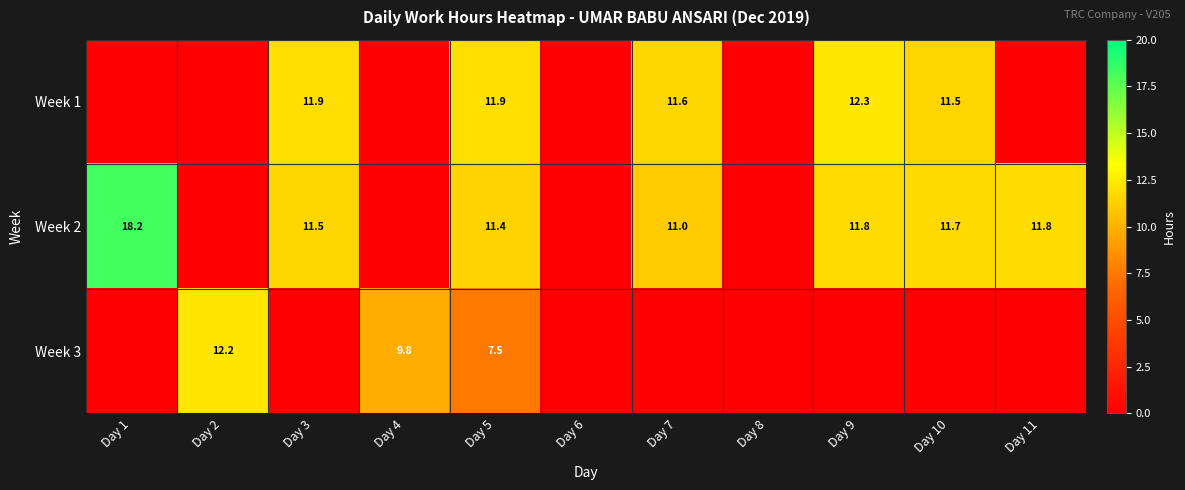

Is it true that Week 2 equals 17.8 at Day 10?

False